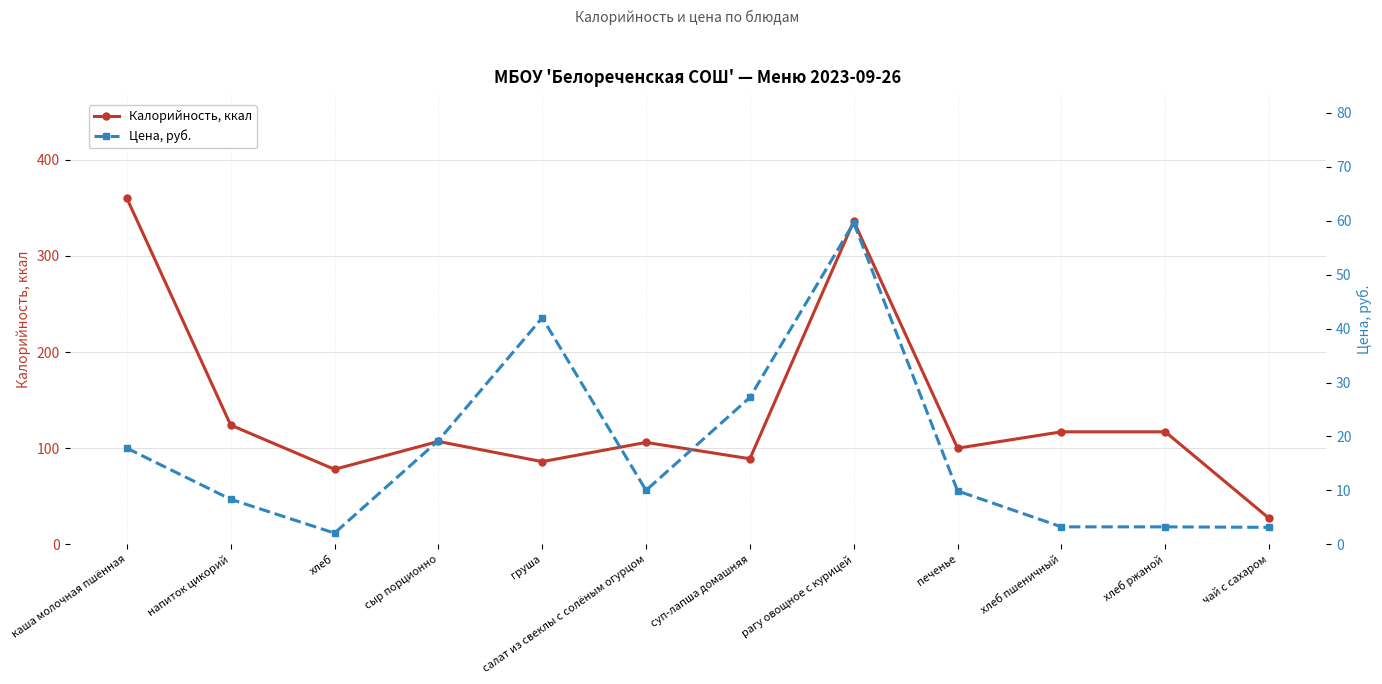

Reading left to right, list all the values displayed in this chart.

Калорийность, ккал: каша молочная пшённая=360.0	напиток цикорий=124.0	хлеб=78.0	сыр порционно=107.0	груша=86.0	салат из свеклы с солёным огурцом=106.0	суп-лапша домашняя=89.0	рагу овощное с курицей=336.0	печенье=100.0	хлеб пшеничный=117.0	хлеб ржаной=117.0	чай с сахаром=27.0
Цена, руб.: каша молочная пшённая=17.8	напиток цикорий=8.3	хлеб=2.1	сыр порционно=19.2	груша=42.0	салат из свеклы с солёным огурцом=10.0	суп-лапша домашняя=27.2	рагу овощное с курицей=59.6	печенье=9.9	хлеб пшеничный=3.2	хлеб ржаной=3.2	чай с сахаром=3.1